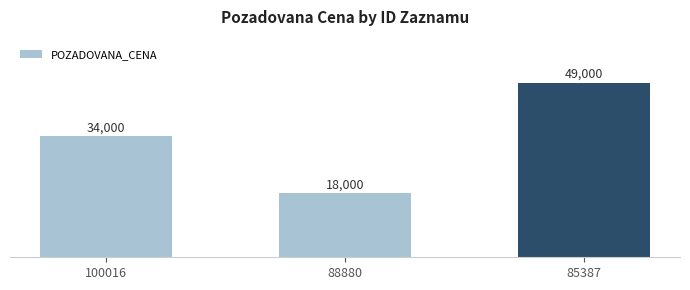

How many data points does each series have?

3